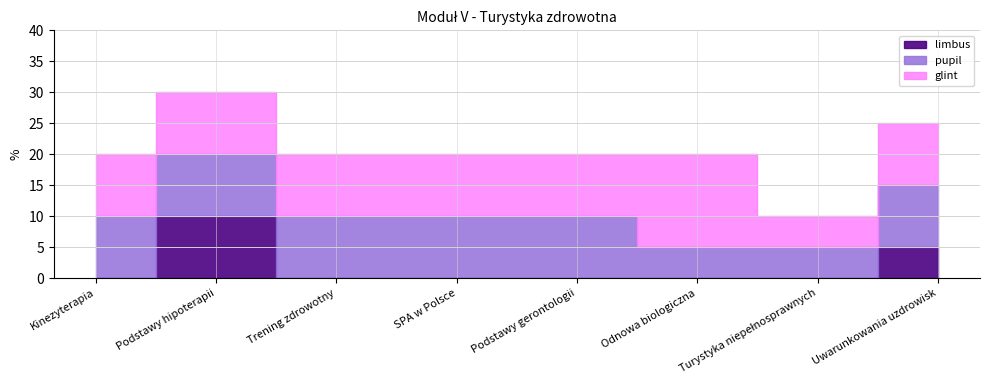

How many interior local peaks does the limbus series have?

1